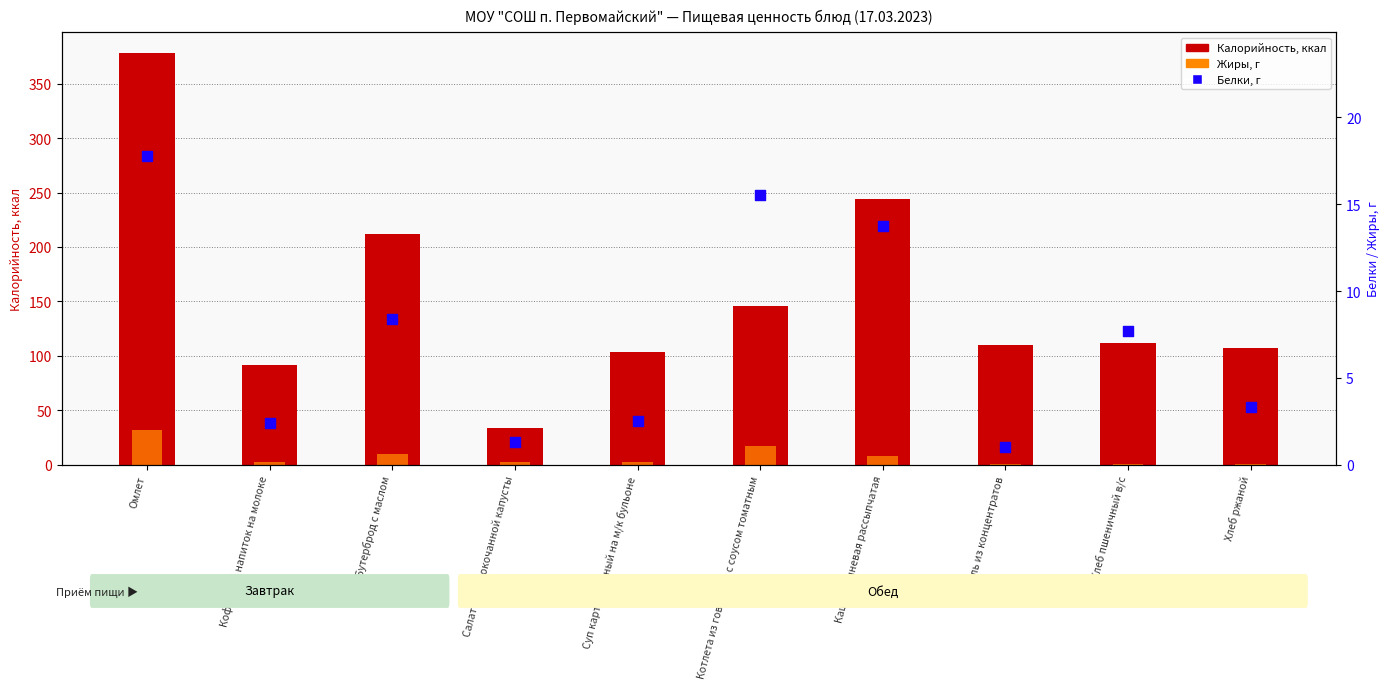

Which series has the largest Y range (max minus min)?

Калорийность